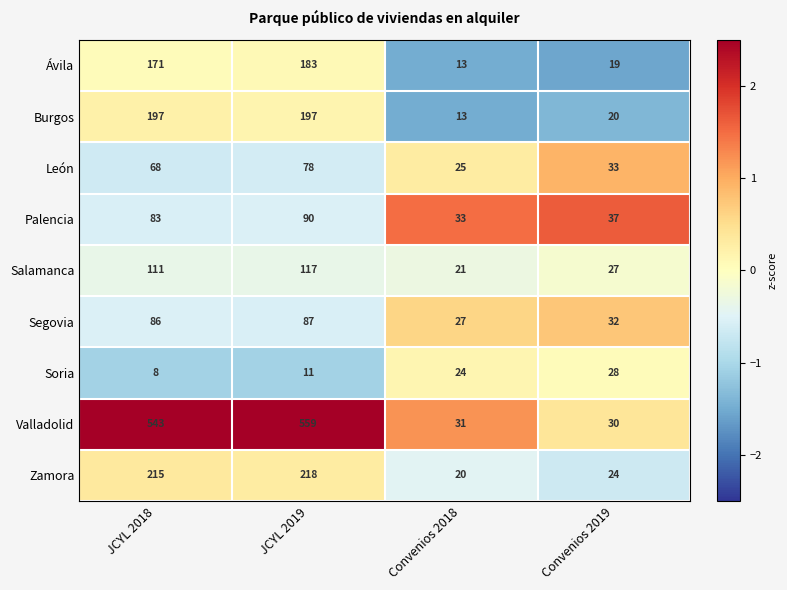

How many series are shown in this chart?

9